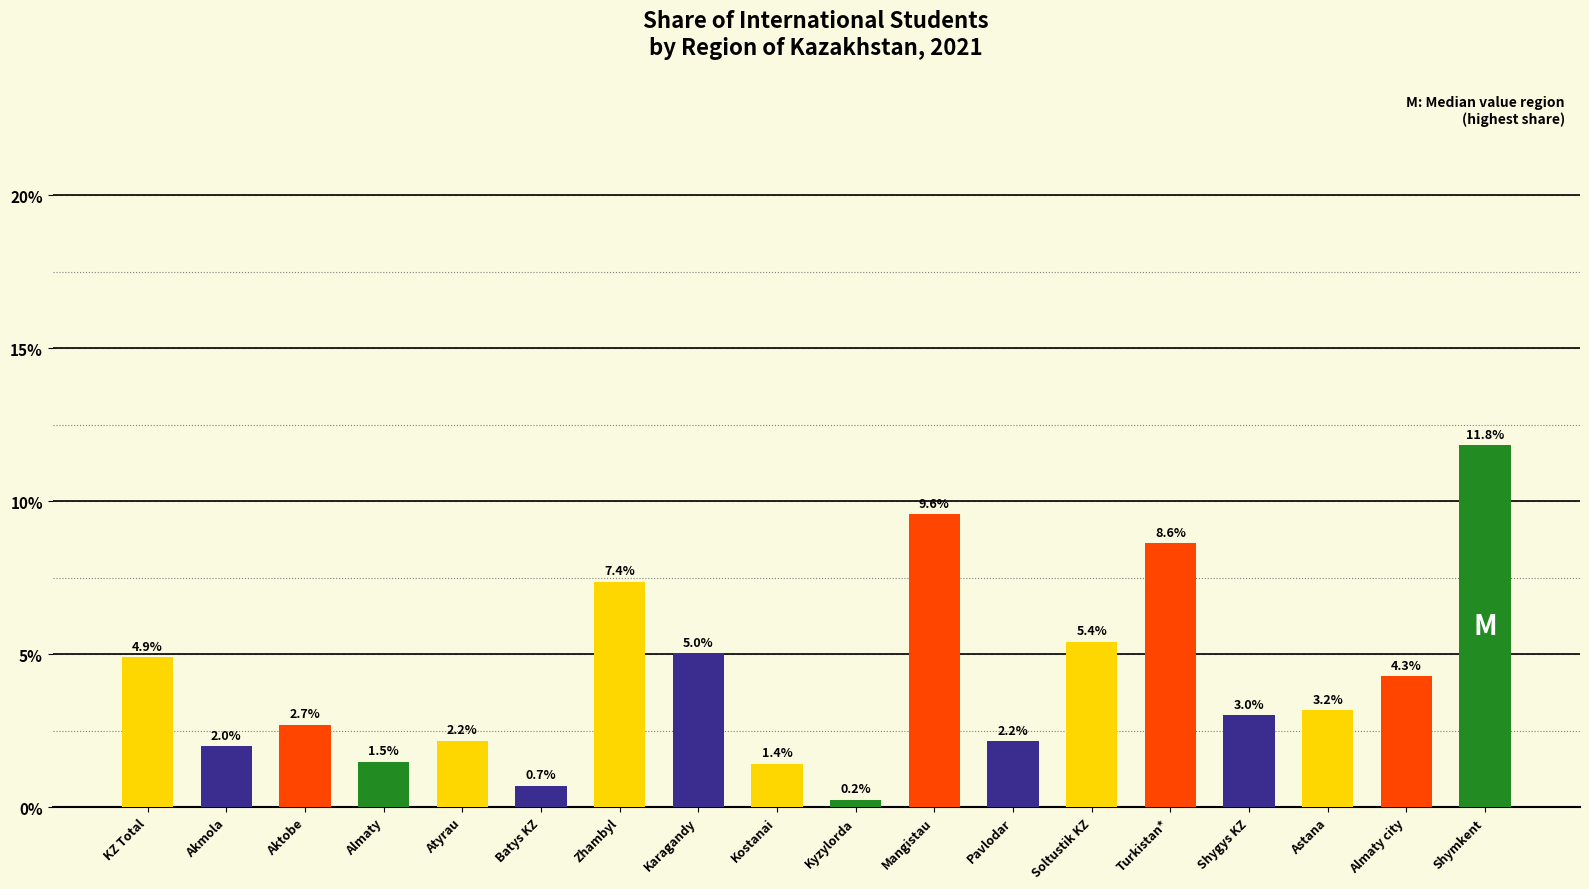

Reading right to left, list all the values displayed in this chart.

11.8	4.3	3.2	3.0	8.6	5.4	2.2	9.6	0.2	1.4	5.0	7.4	0.7	2.2	1.5	2.7	2.0	4.9